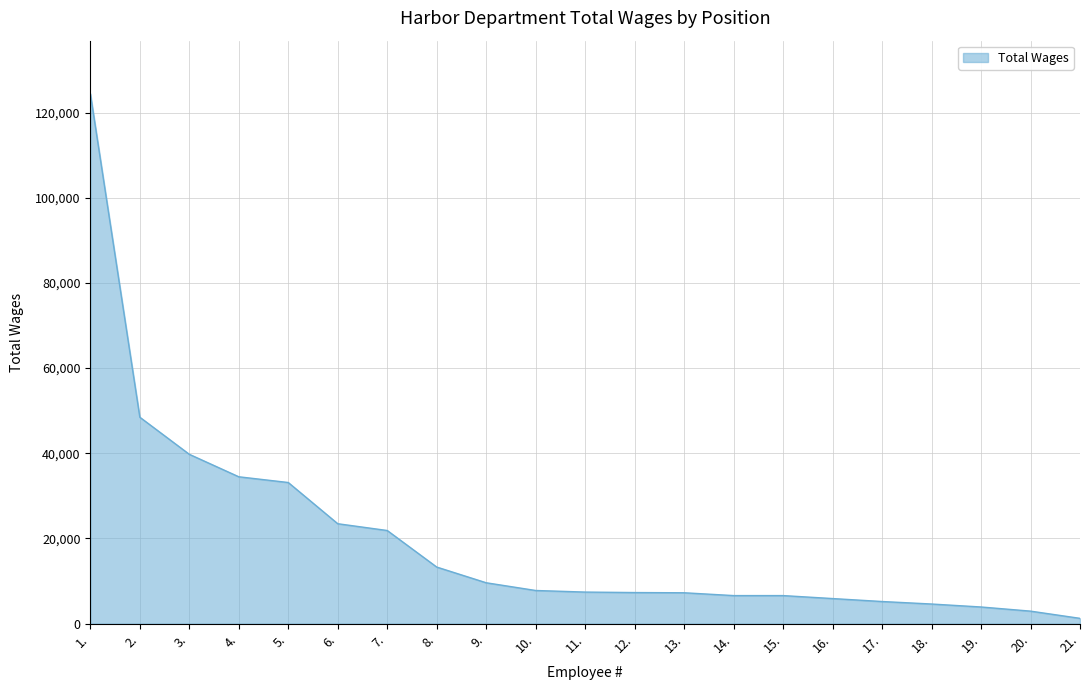

True or false: the data shows 14176 at 9..

False